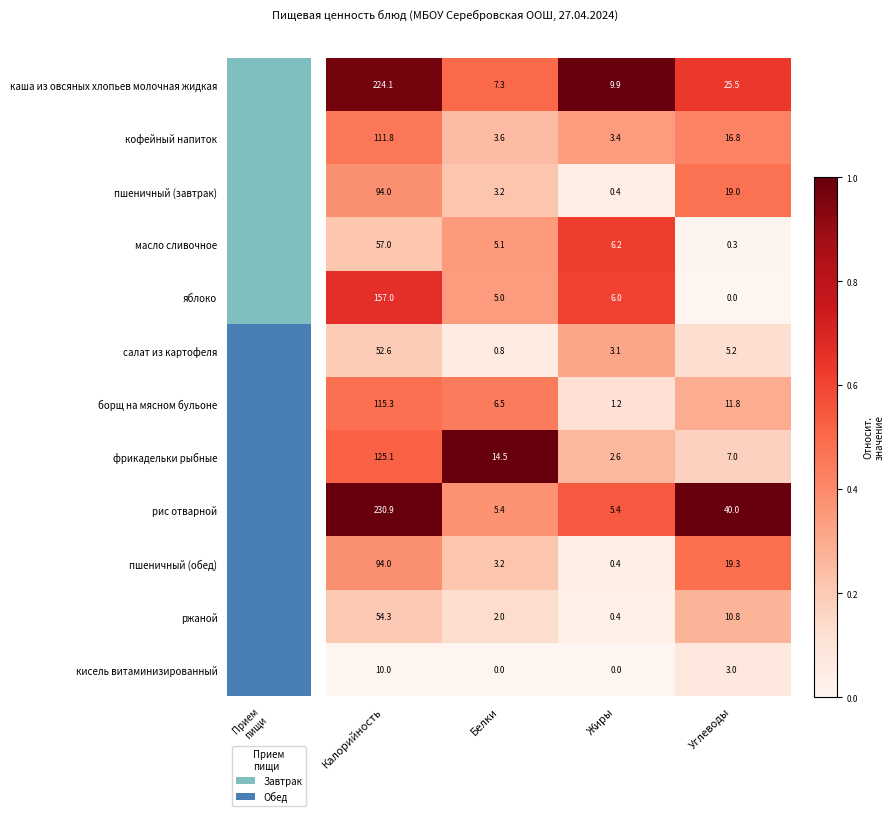

What is the greatest value displayed?

230.9